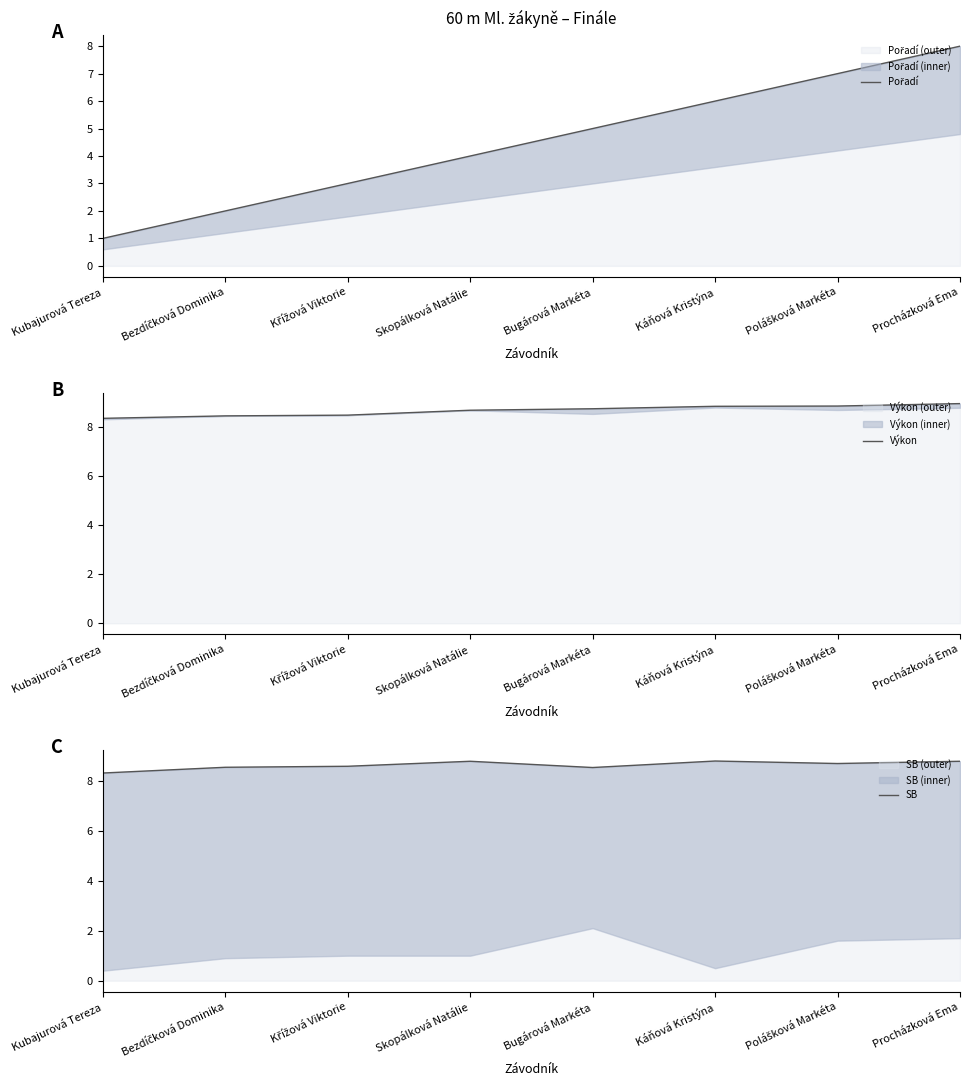

What position from the left is Skopálková Natálie?

4